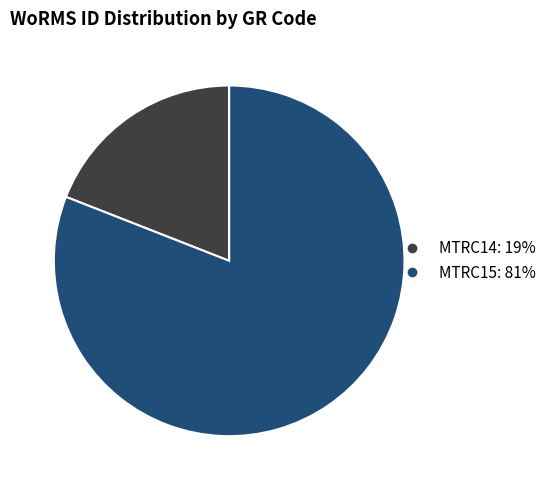

What is the majority slice?

MTRC15